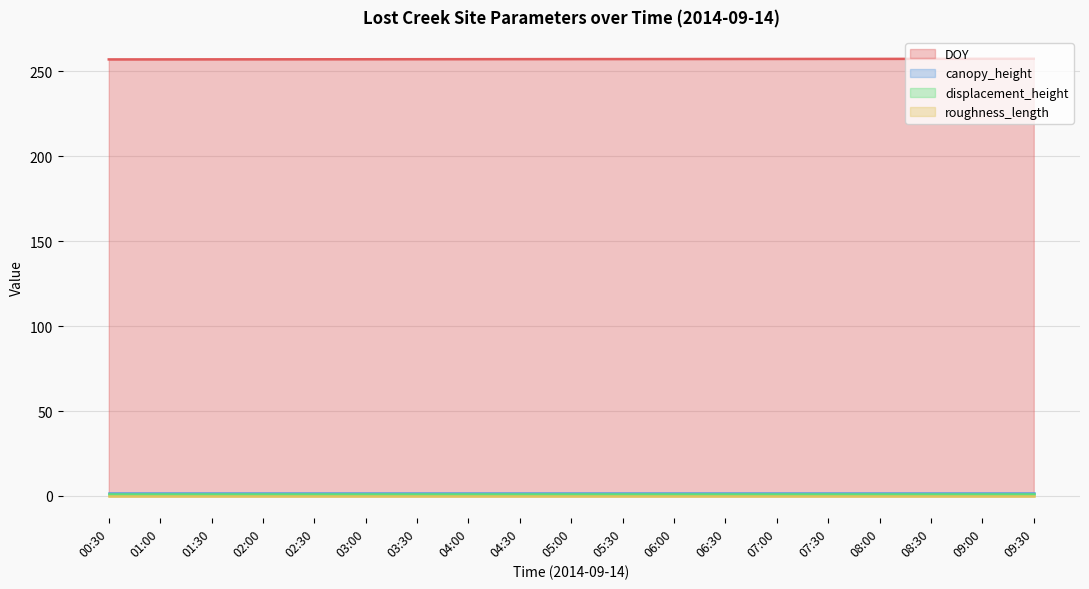

What is the maximum value shown in the chart?

257.4